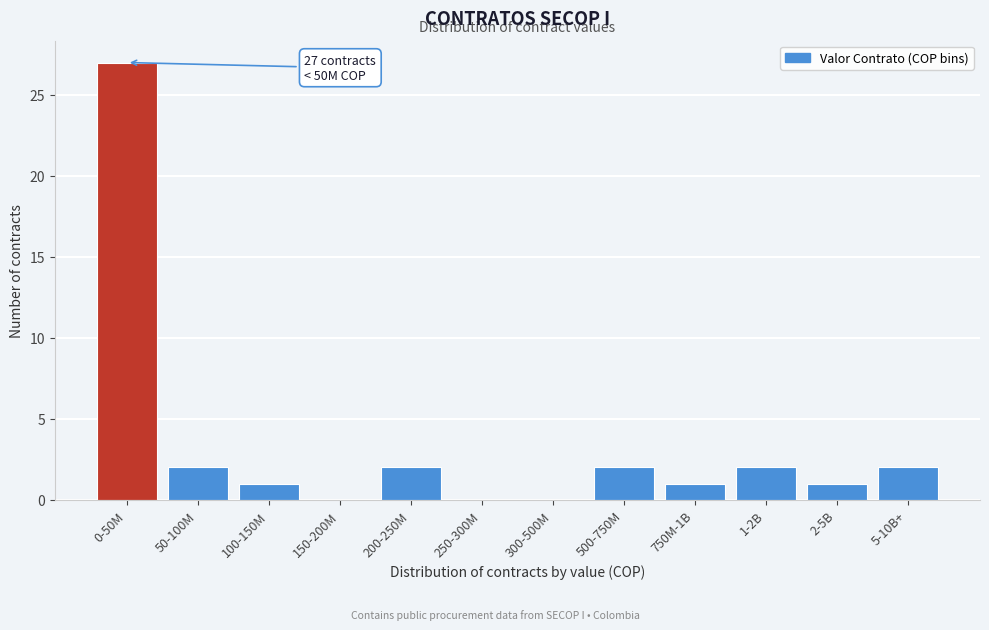

Reading left to right, extract all data points from this chart.

0-50M=27	50-100M=2	100-150M=1	150-200M=0	200-250M=2	250-300M=0	300-500M=0	500-750M=2	750M-1B=1	1-2B=2	2-5B=1	5-10B+=2